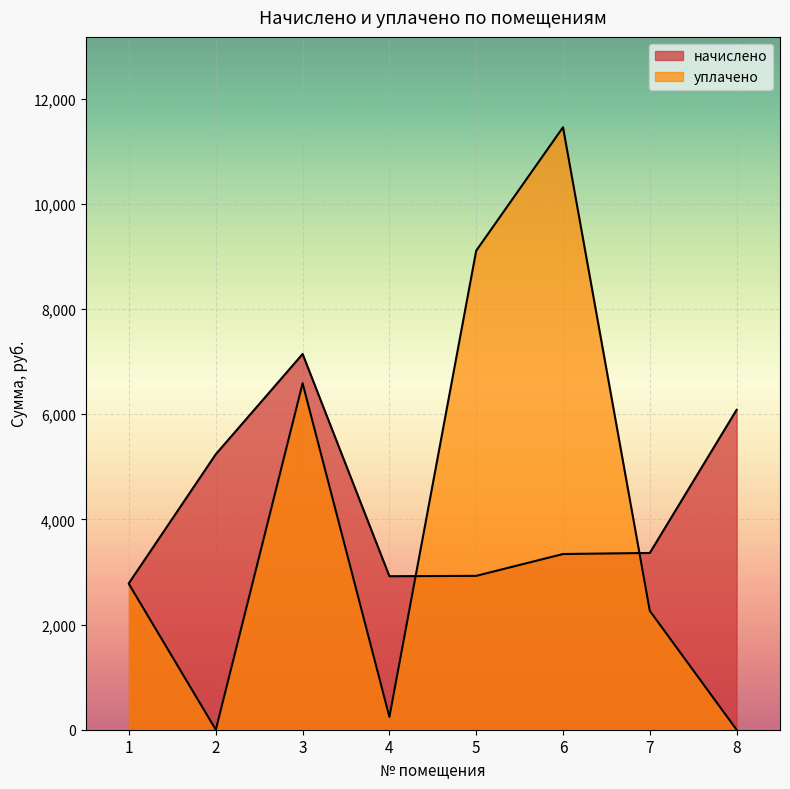

What are all the series names shown in the legend?

начислено, уплачено